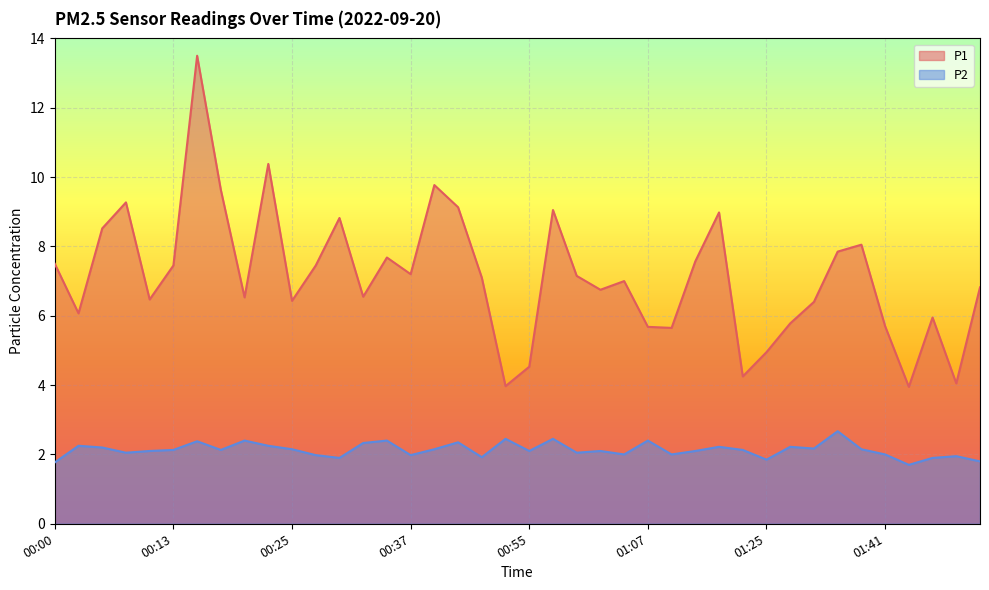

What are all the series names shown in the legend?

P1, P2